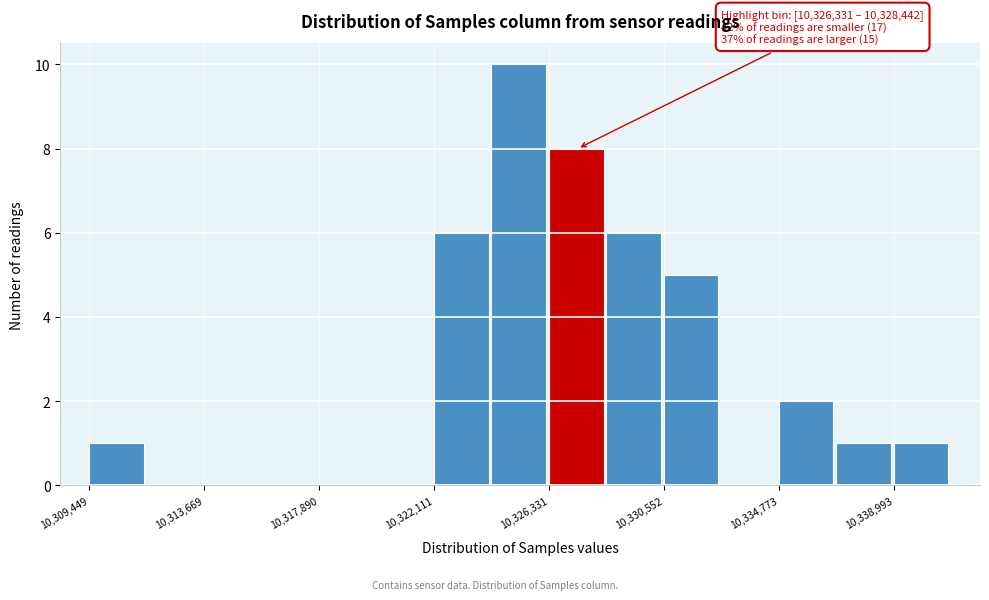

Over which range of the x-axis is the bar tallest?

10324000 to 10326500